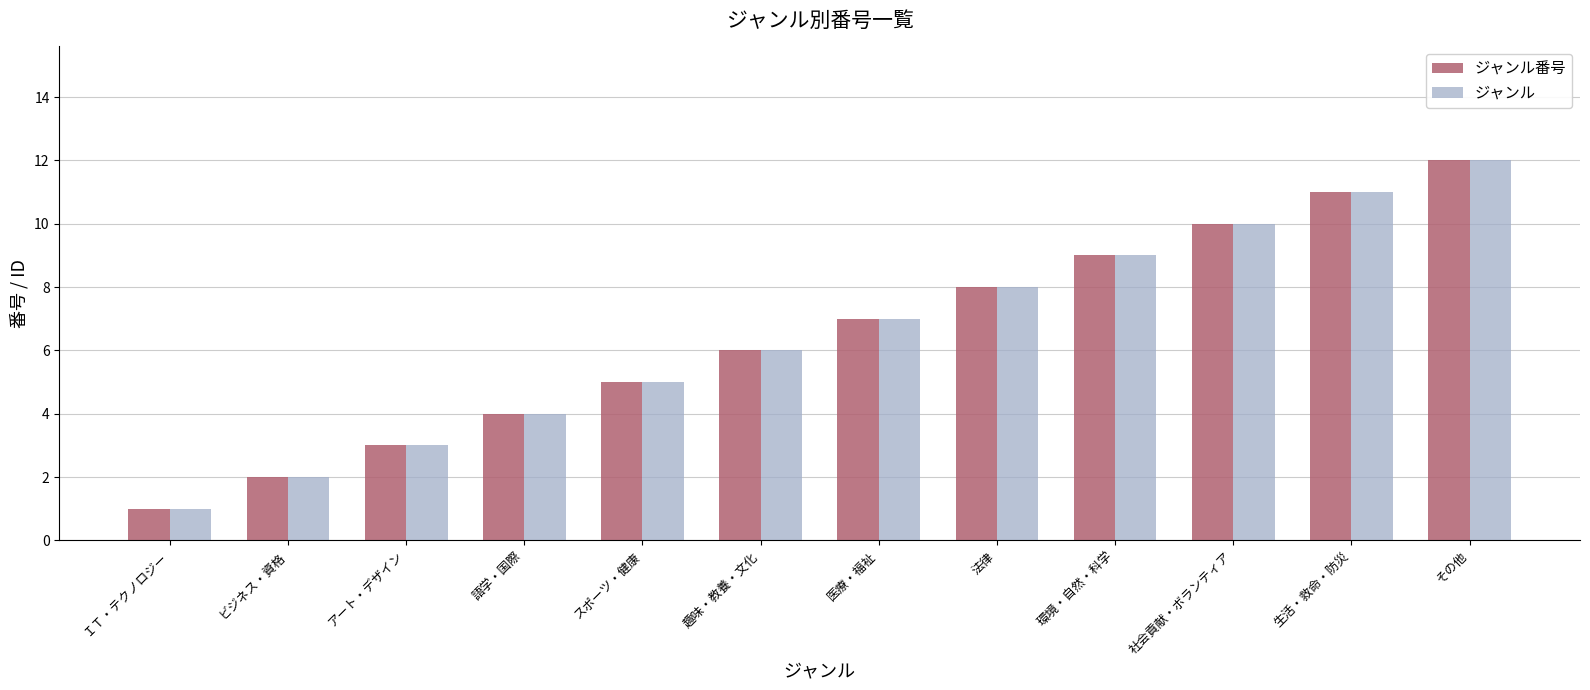

What is the total value across all series at 趣味・教養・文化?

12